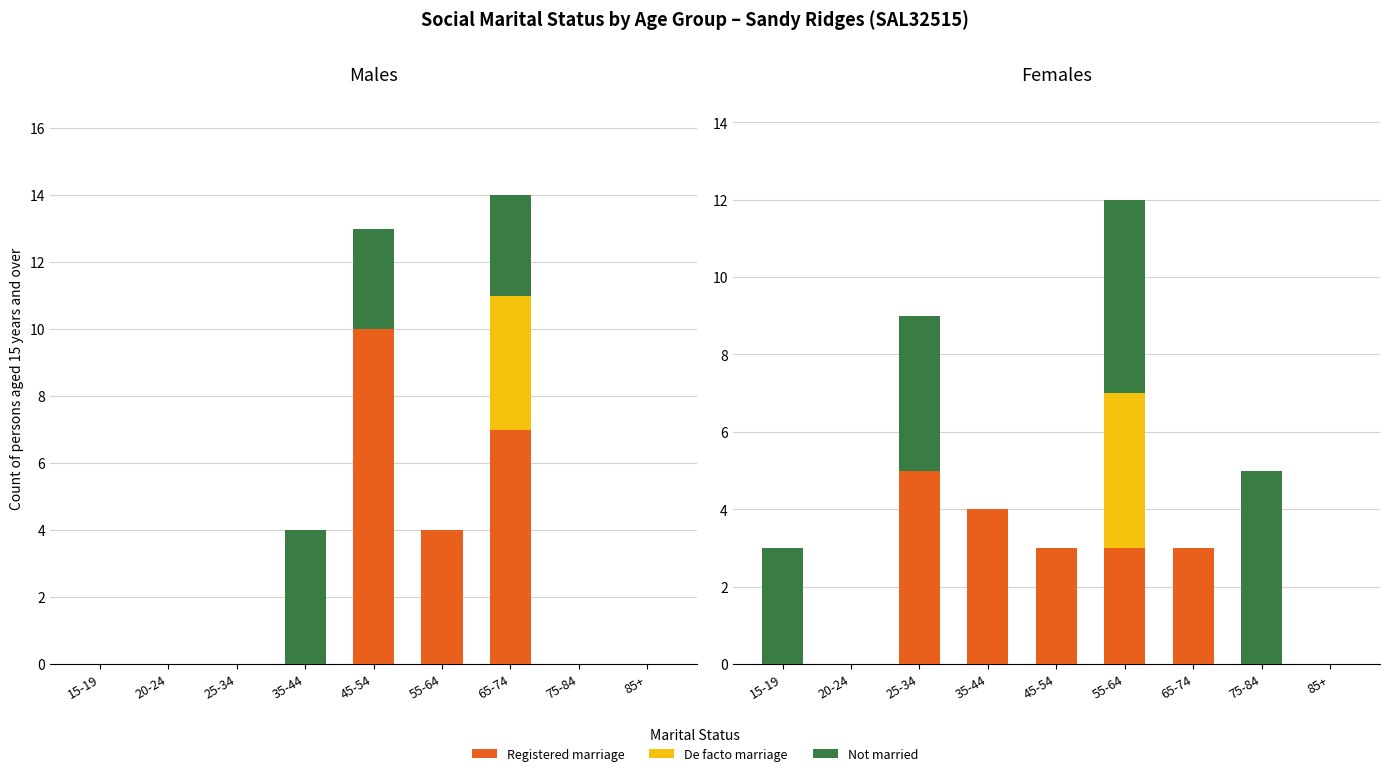

Between 15-19 and 75-84, which is larger?

15-19